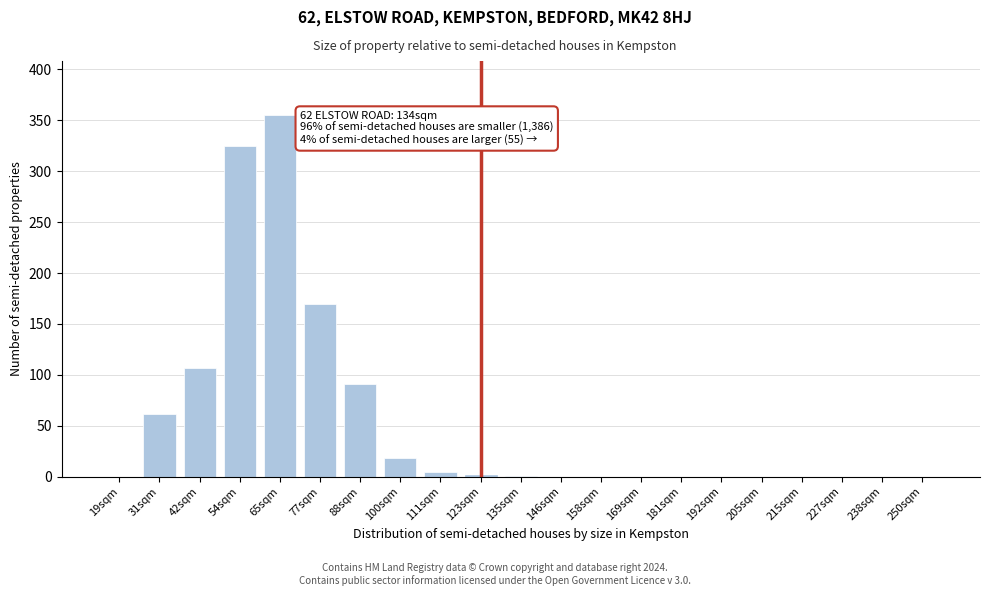

The value at 146sqm is -134. True or false?

False